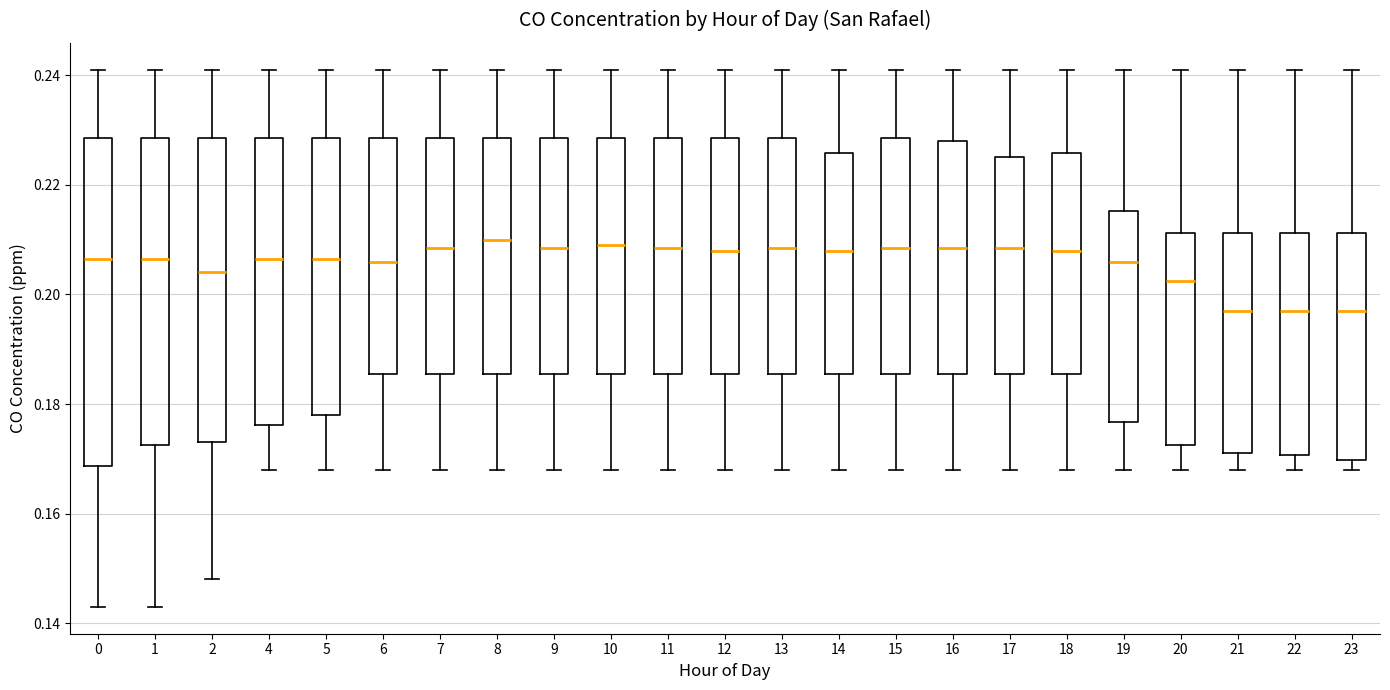

Reading left to right, read every box against the y-axis: the position of its median line, the range the box covers, and the ends of its whiskers. The values are not printed on the chart, so give them approximately, as read against the axis.

0: median 0.206, box 0.168 to 0.228, whiskers 0.144 to 0.242
1: median 0.206, box 0.172 to 0.228, whiskers 0.144 to 0.242
2: median 0.204, box 0.174 to 0.228, whiskers 0.148 to 0.242
4: median 0.206, box 0.176 to 0.228, whiskers 0.168 to 0.242
5: median 0.206, box 0.178 to 0.228, whiskers 0.168 to 0.242
6: median 0.206, box 0.186 to 0.228, whiskers 0.168 to 0.242
7: median 0.208, box 0.186 to 0.228, whiskers 0.168 to 0.242
8: median 0.210, box 0.186 to 0.228, whiskers 0.168 to 0.242
9: median 0.208, box 0.186 to 0.228, whiskers 0.168 to 0.242
10: median 0.210, box 0.186 to 0.228, whiskers 0.168 to 0.242
11: median 0.208, box 0.186 to 0.228, whiskers 0.168 to 0.242
12: median 0.208, box 0.186 to 0.228, whiskers 0.168 to 0.242
13: median 0.208, box 0.186 to 0.228, whiskers 0.168 to 0.242
14: median 0.208, box 0.186 to 0.226, whiskers 0.168 to 0.242
15: median 0.208, box 0.186 to 0.228, whiskers 0.168 to 0.242
16: median 0.208, box 0.186 to 0.228, whiskers 0.168 to 0.242
17: median 0.208, box 0.186 to 0.226, whiskers 0.168 to 0.242
18: median 0.208, box 0.186 to 0.226, whiskers 0.168 to 0.242
19: median 0.206, box 0.176 to 0.216, whiskers 0.168 to 0.242
20: median 0.202, box 0.172 to 0.212, whiskers 0.168 to 0.242
21: median 0.198, box 0.172 to 0.212, whiskers 0.168 to 0.242
22: median 0.198, box 0.170 to 0.212, whiskers 0.168 to 0.242
23: median 0.198, box 0.170 to 0.212, whiskers 0.168 to 0.242